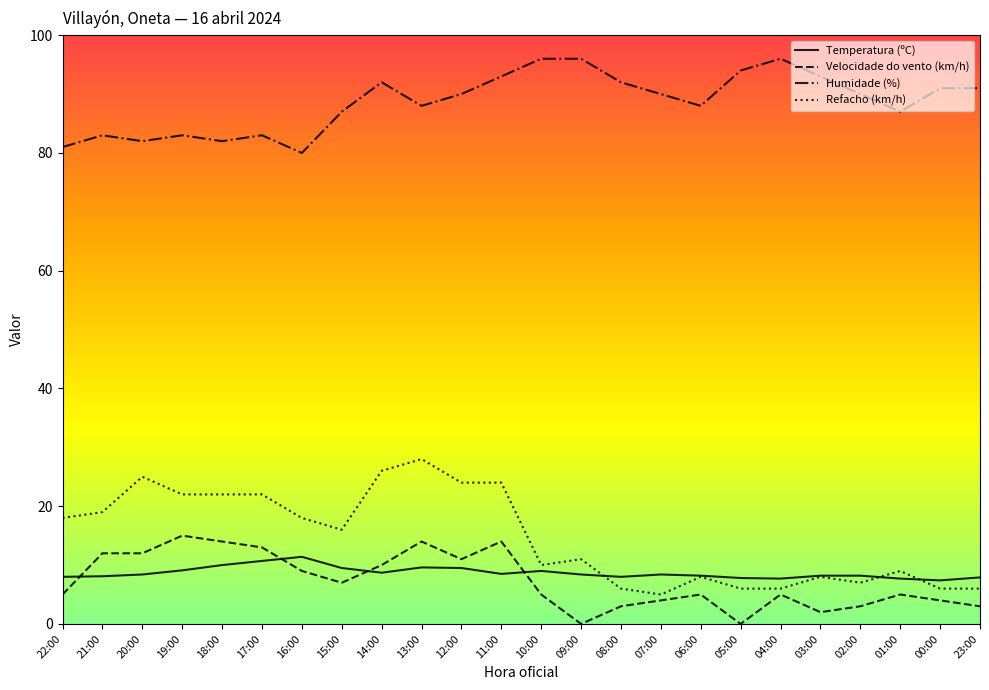

Which series has the largest range (max minus min)?

Refacho (km/h)